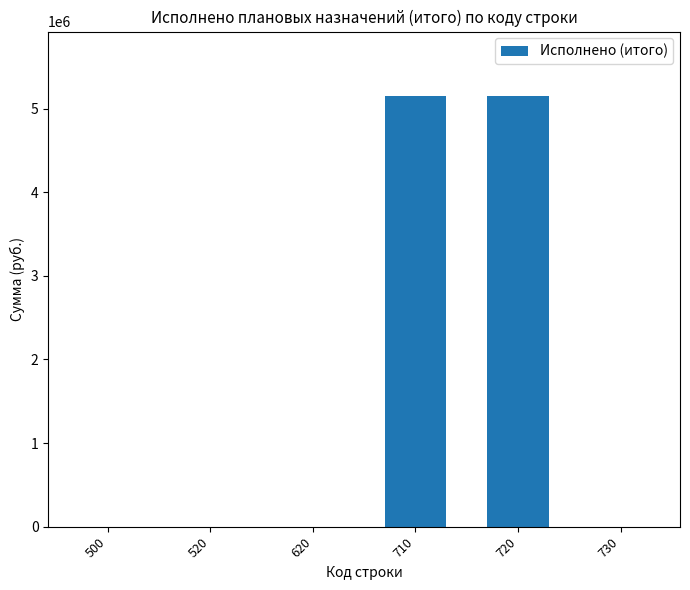

Does the chart contain stacked bars?

No